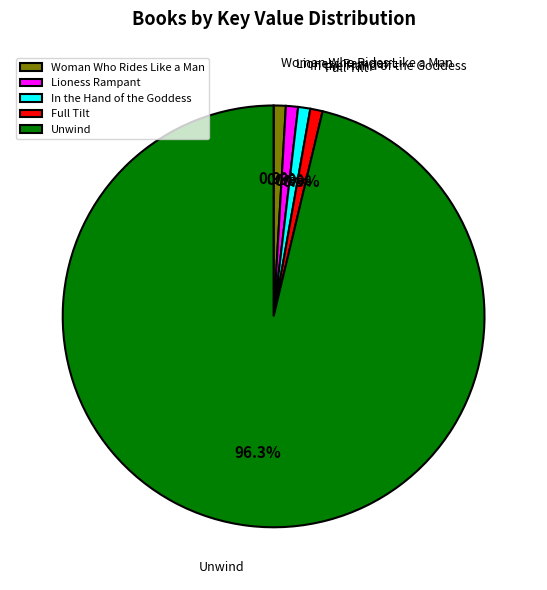

To the nearest percent, what portion does Woman Who Rides Like a Man represent?

1%